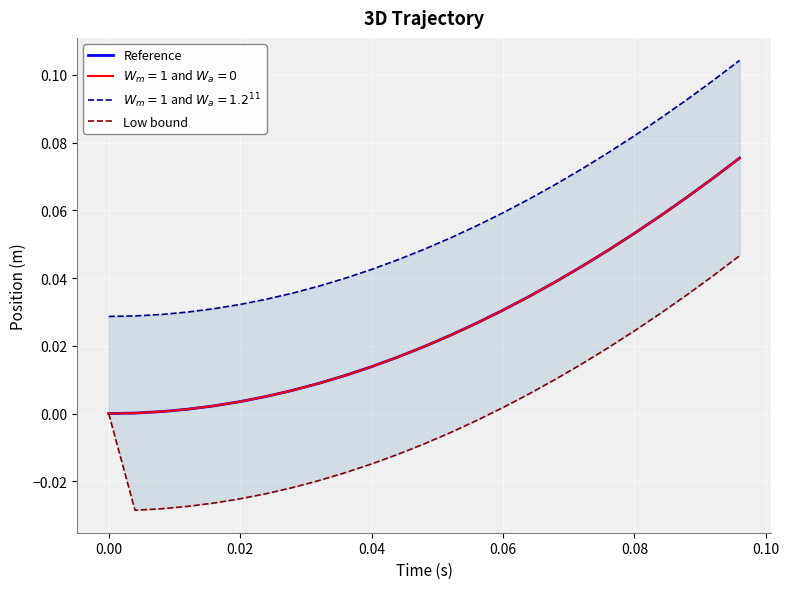

How many values in the Low bound series exceed 0?

10